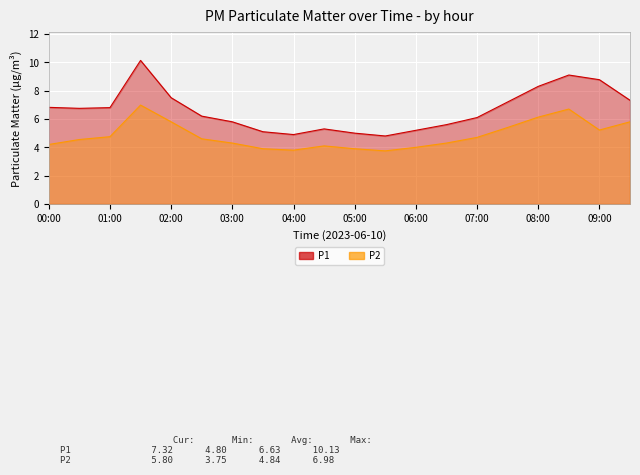

What is the average value of the P2 series?

4.8